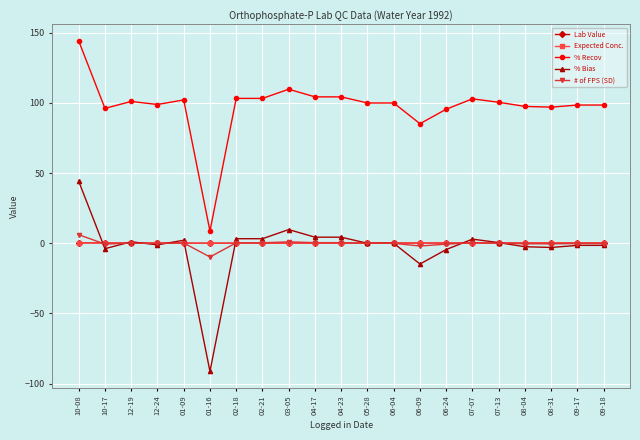

Is it true that % Recov equals 169.1 at 02-21?

False